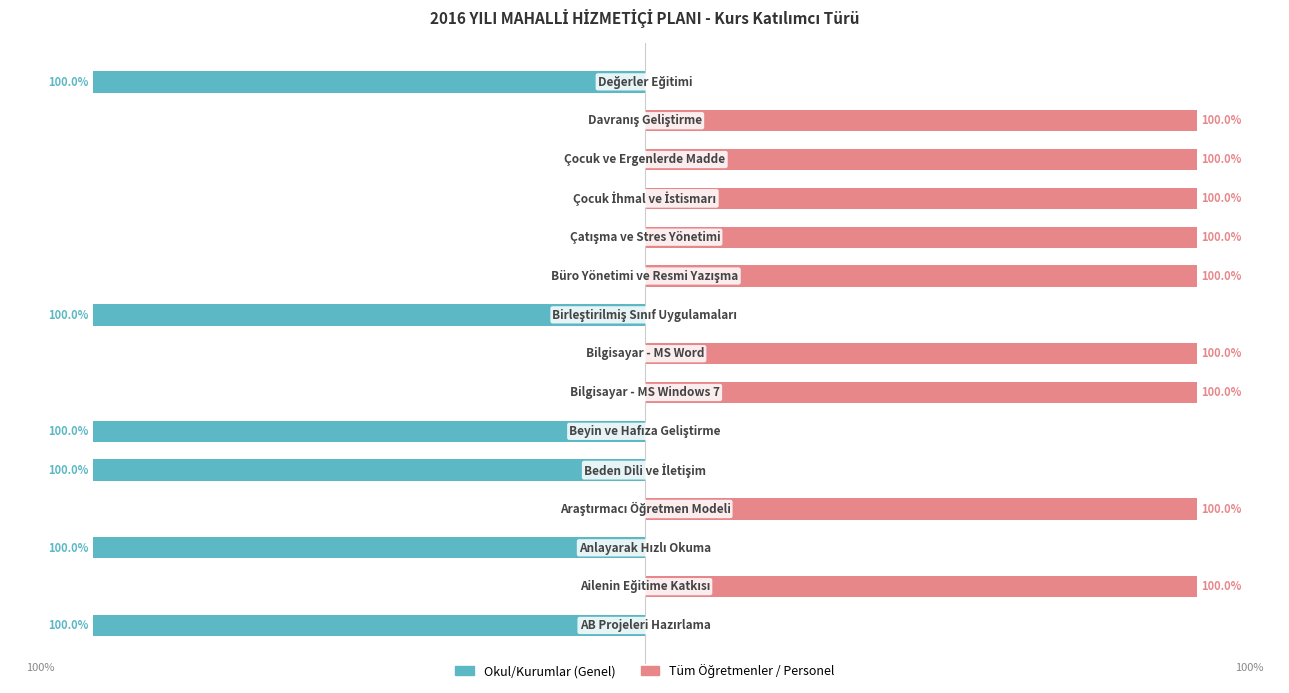

What is the value of the Okul/Kurumlar (Genel) bar at the 3rd from the left?

-100